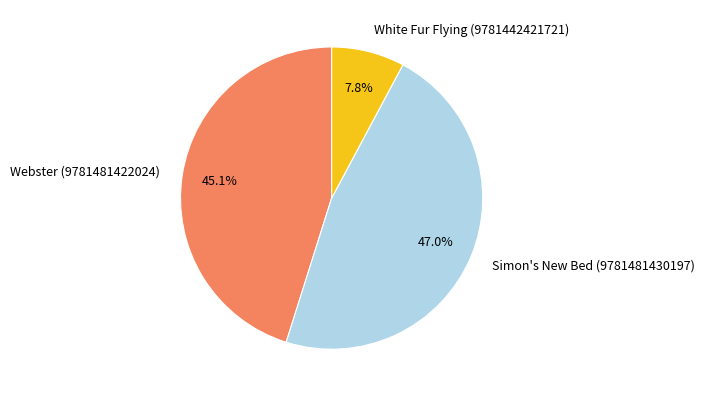

What percentage is NOT represented by White Fur Flying (9781442421721)?

92.2%